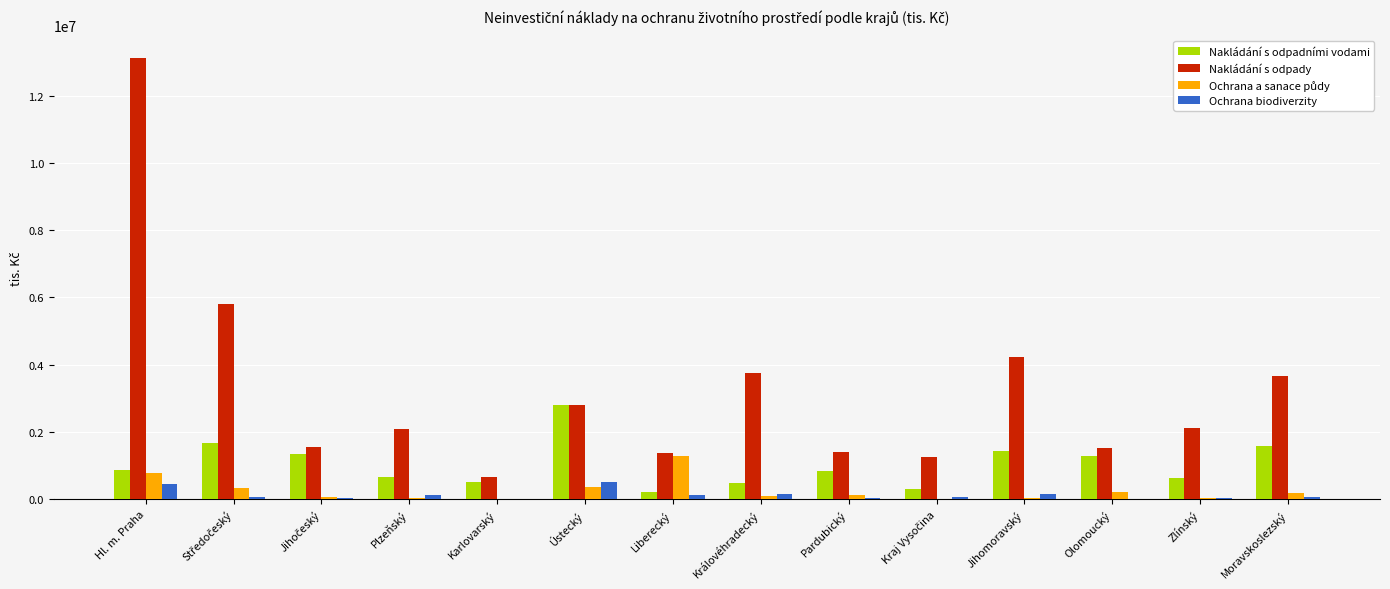

How many distinct data groups are displayed?

4